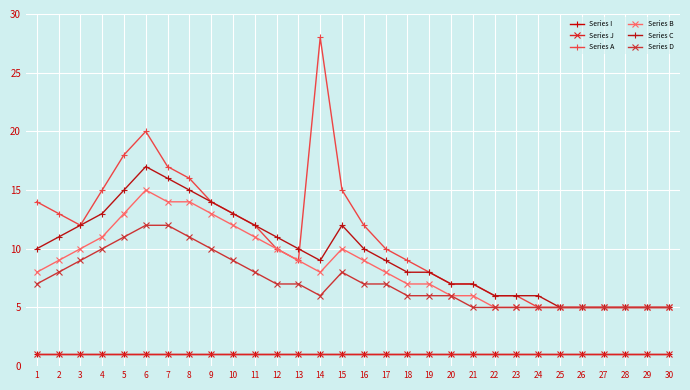

Does the chart have visible grid lines?

Yes